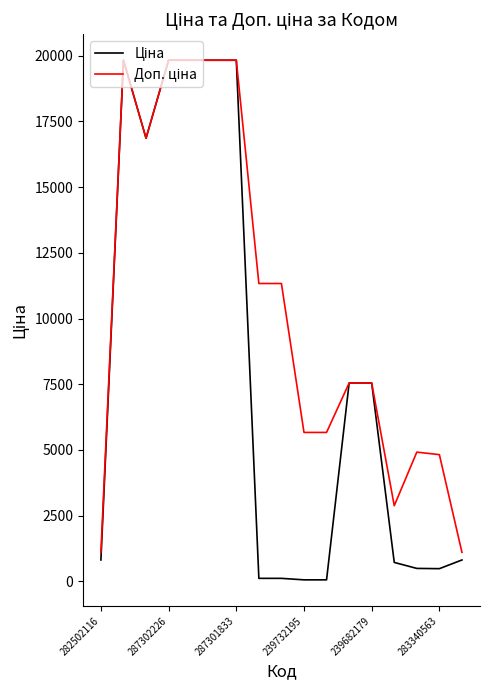

What is the greatest value displayed?

19831.1